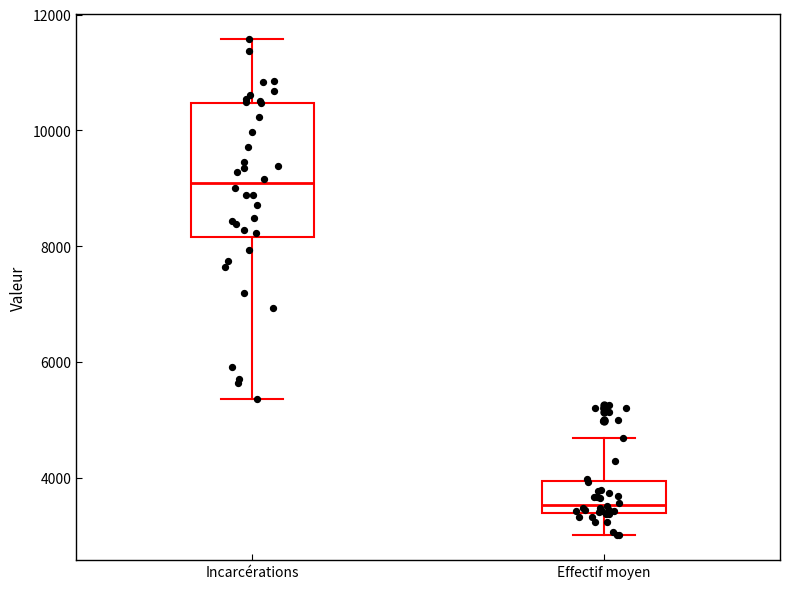

Where is the upper edge of the box for Incarcérations on the y-axis? The values are not printed on the chart, so give them approximately, as read against the axis.

10400